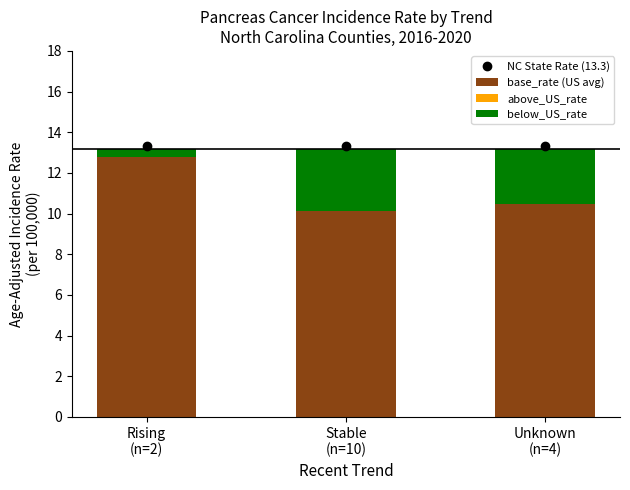

Which series has the largest total across all categories?

NC State Rate (13.3)